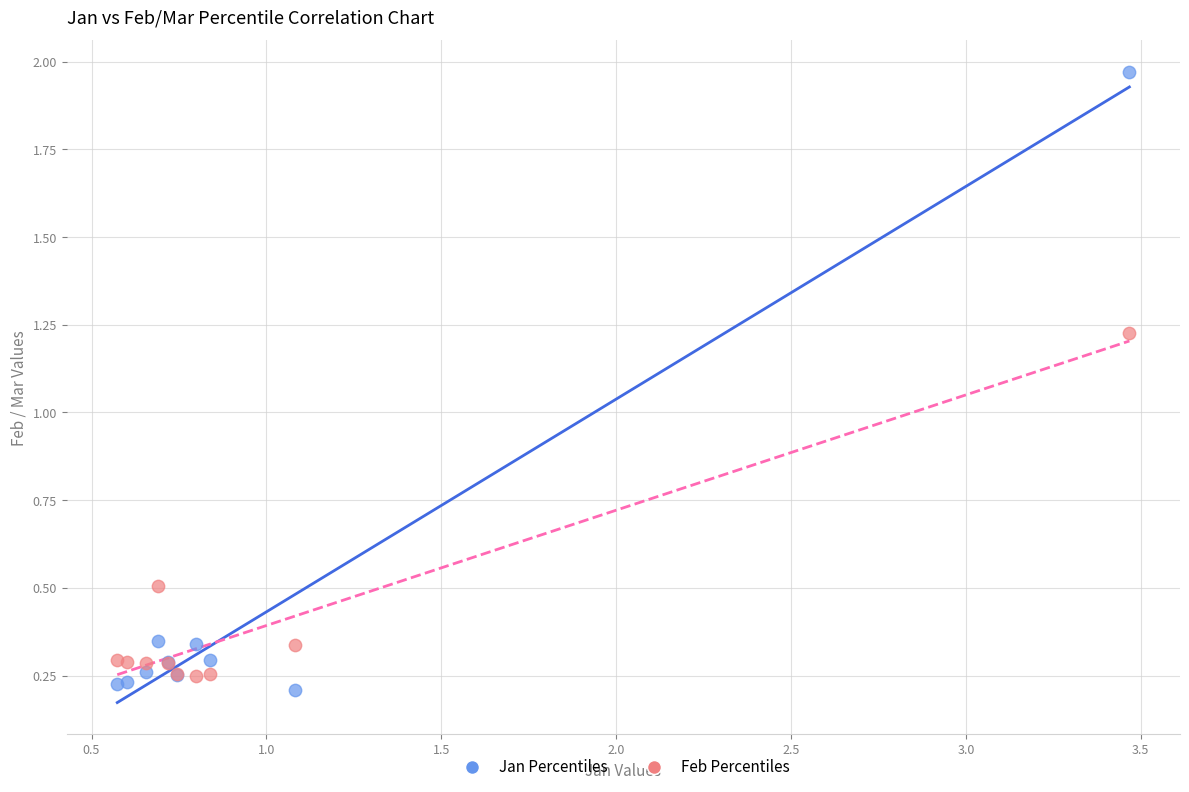

Which series reaches the minimum Y coordinate?

Jan Percentiles